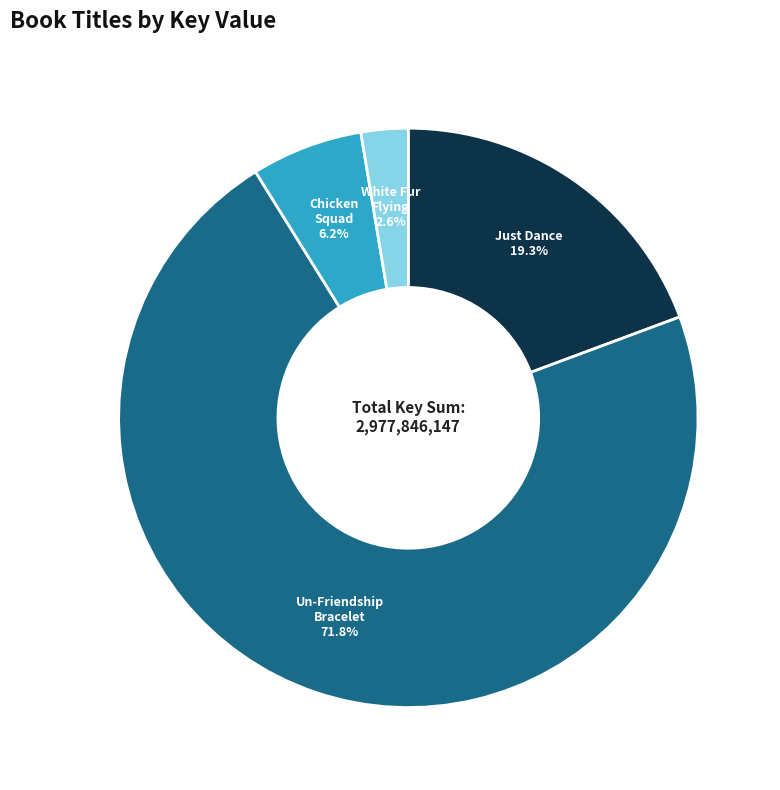

Is there any slice that represents more than half of the pie?

Yes